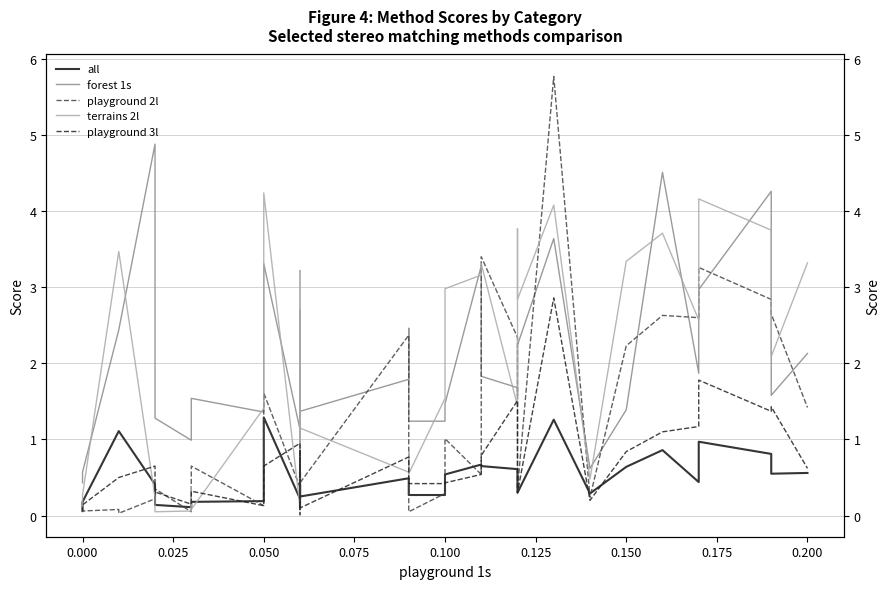

How many intersections are there between playground 2l and forest 1s?

12